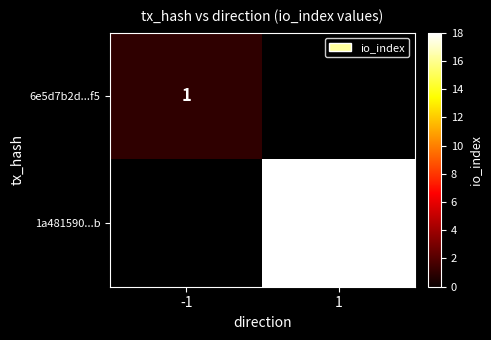

True or false: 1a481590...b has a value of 18 at 1.

True